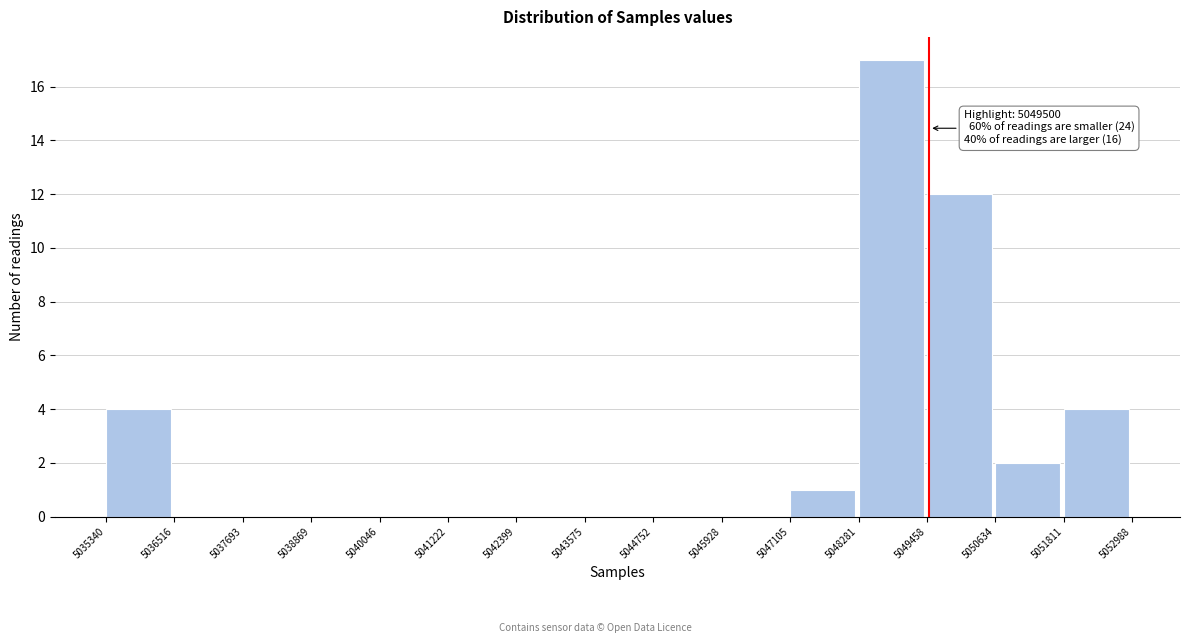

Over which range of the x-axis is the bar tallest?

5048281 to 5049458